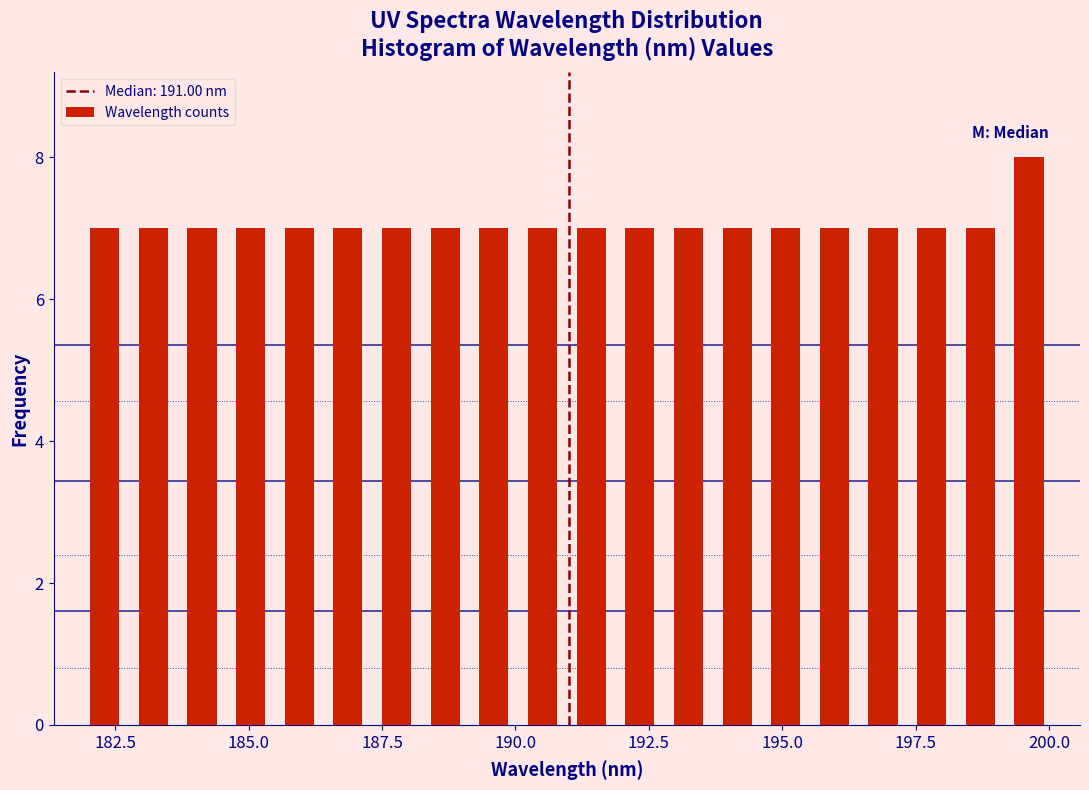

Around what value on the x-axis is the tallest bar? Give the approximate position of its centre, as read against the axis.

199.5